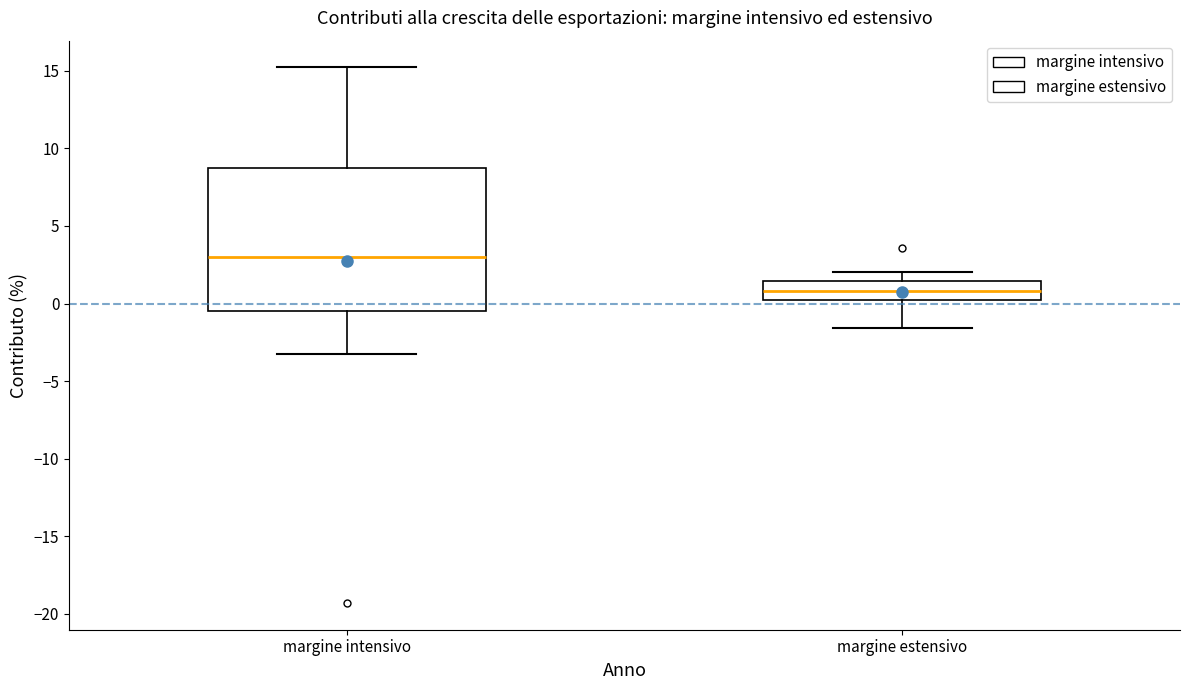

Where does the median line of the box for margine intensivo sit on the y-axis? The values are not printed on the chart, so give them approximately, as read against the axis.

3.0